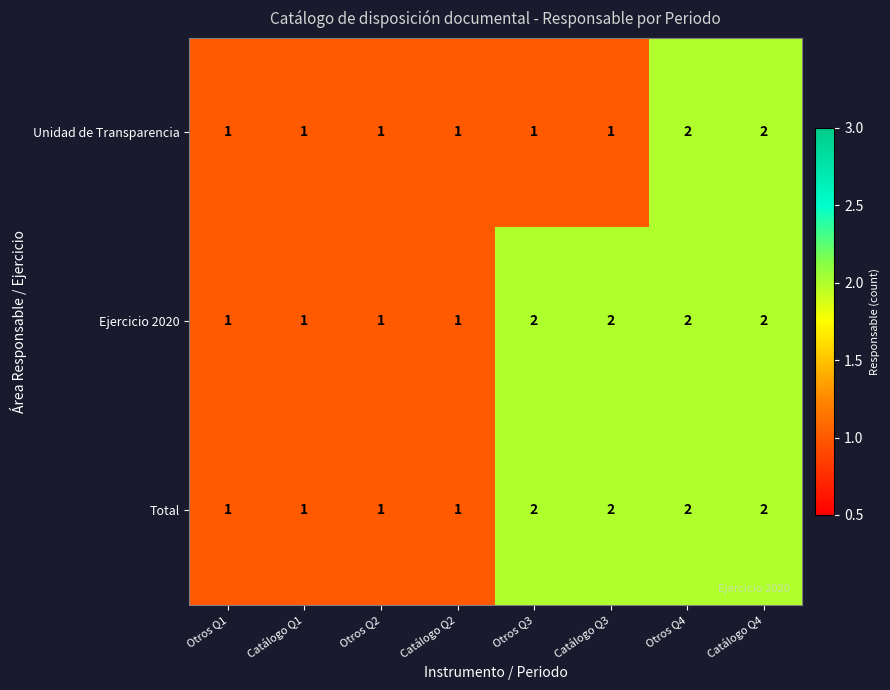

Reading left to right, extract all data points from this chart.

Unidad de Transparencia: 1	1	1	1	1	1	2	2
Ejercicio 2020: 1	1	1	1	2	2	2	2
Total: 1	1	1	1	2	2	2	2